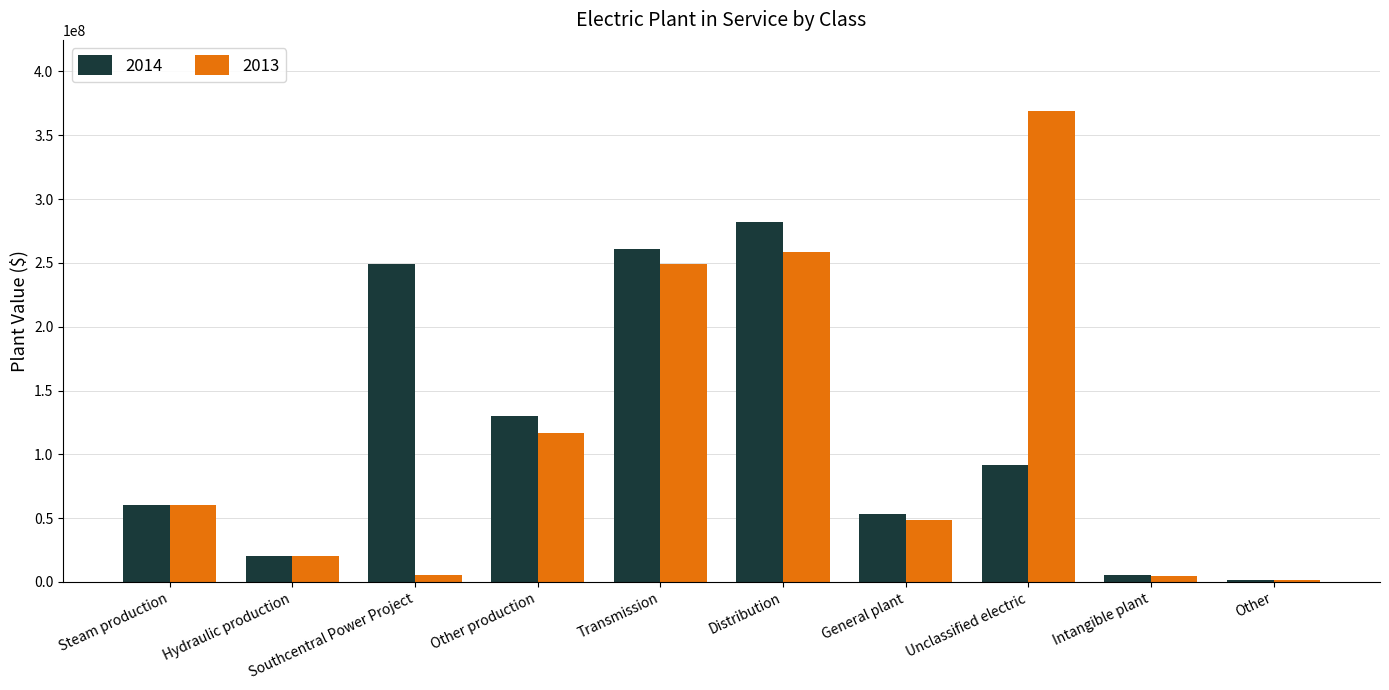

At which category does the chart reach its peak across all series?

Unclassified electric